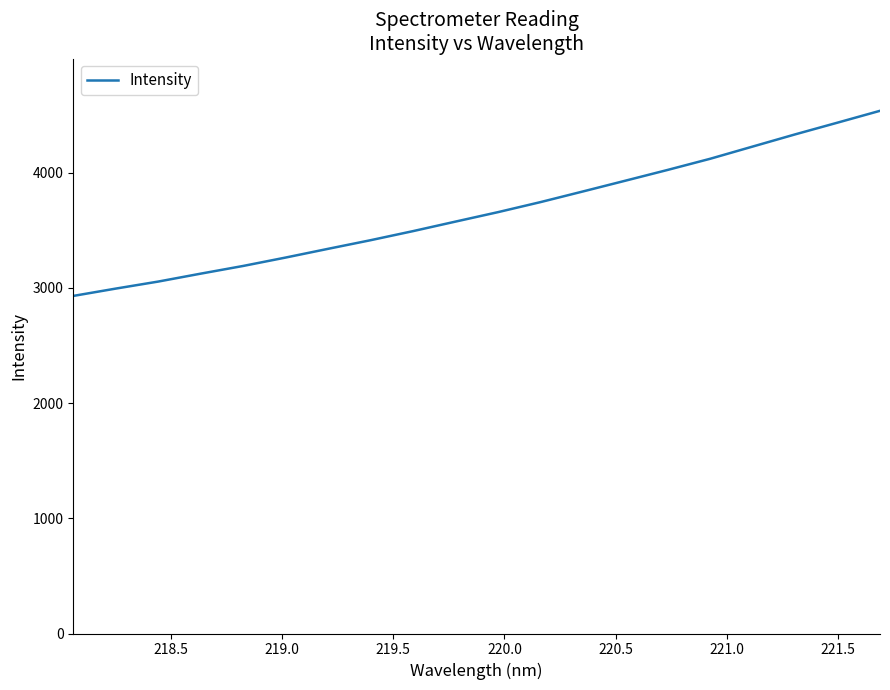

What is the maximum value shown in the chart?

4537.1